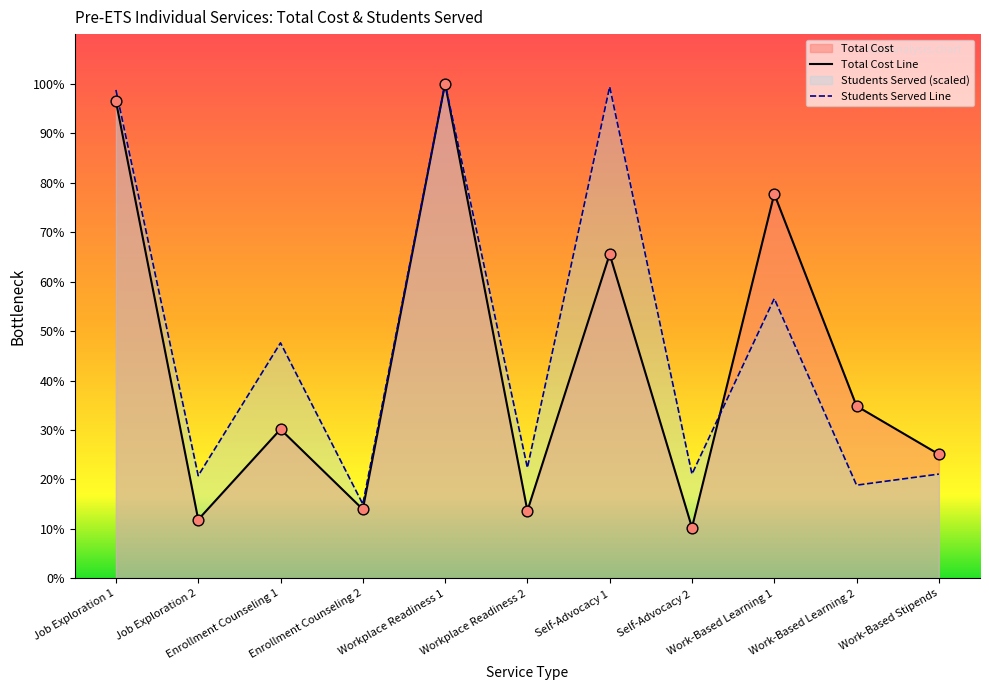

Is the value of Students Served at Self-Advocacy 2 greater than the value of Total Cost at Work-Based Learning 2?

No